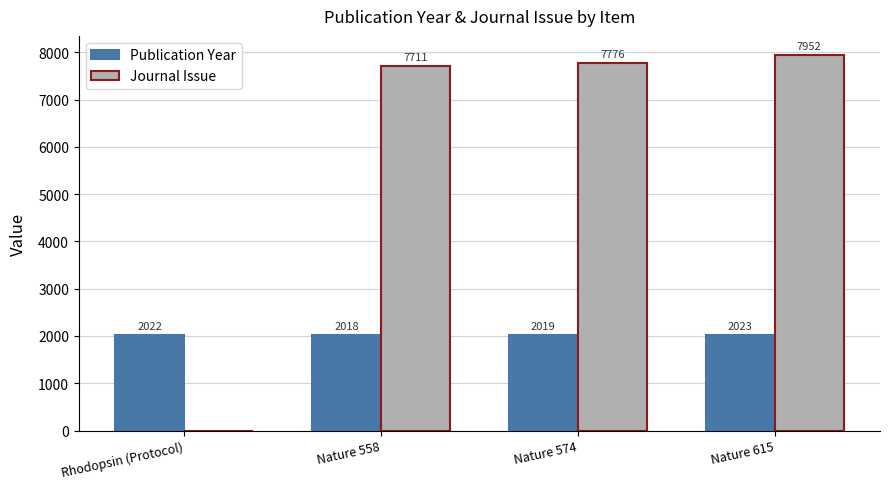

Read the Publication Year value at Nature 574.

2019